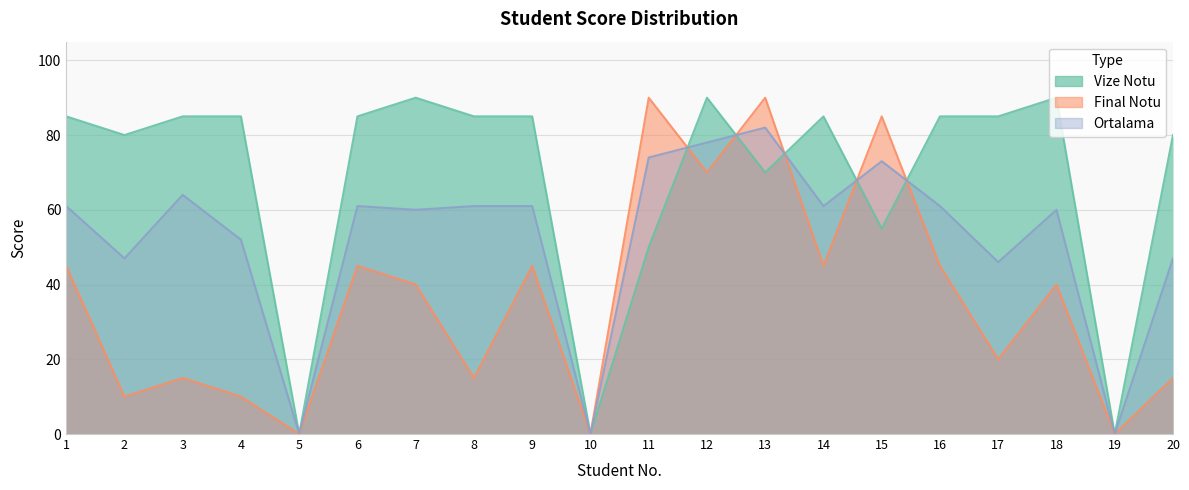

Reading left to right, extract all data points from this chart.

Vize Notu: 85	80	85	85	0	85	90	85	85	0	50	90	70	85	55	85	85	90	0	80
Final Notu: 45	10	15	10	0	45	40	15	45	0	90	70	90	45	85	45	20	40	0	15
Ortalama: 61	47	64	52	0	61	60	61	61	0	74	78	82	61	73	61	46	60	0	47